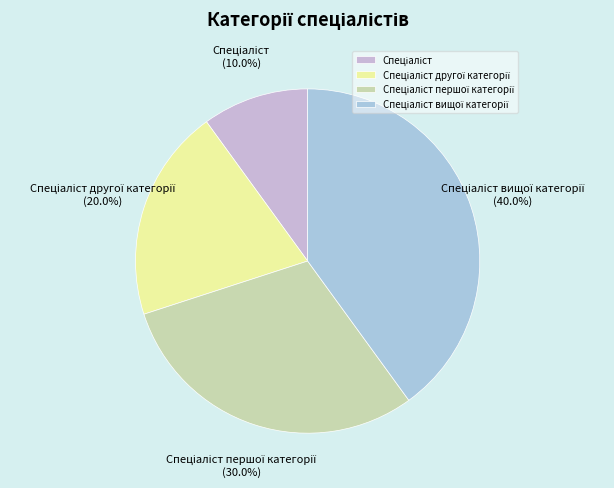

Is there any slice that represents more than half of the pie?

No